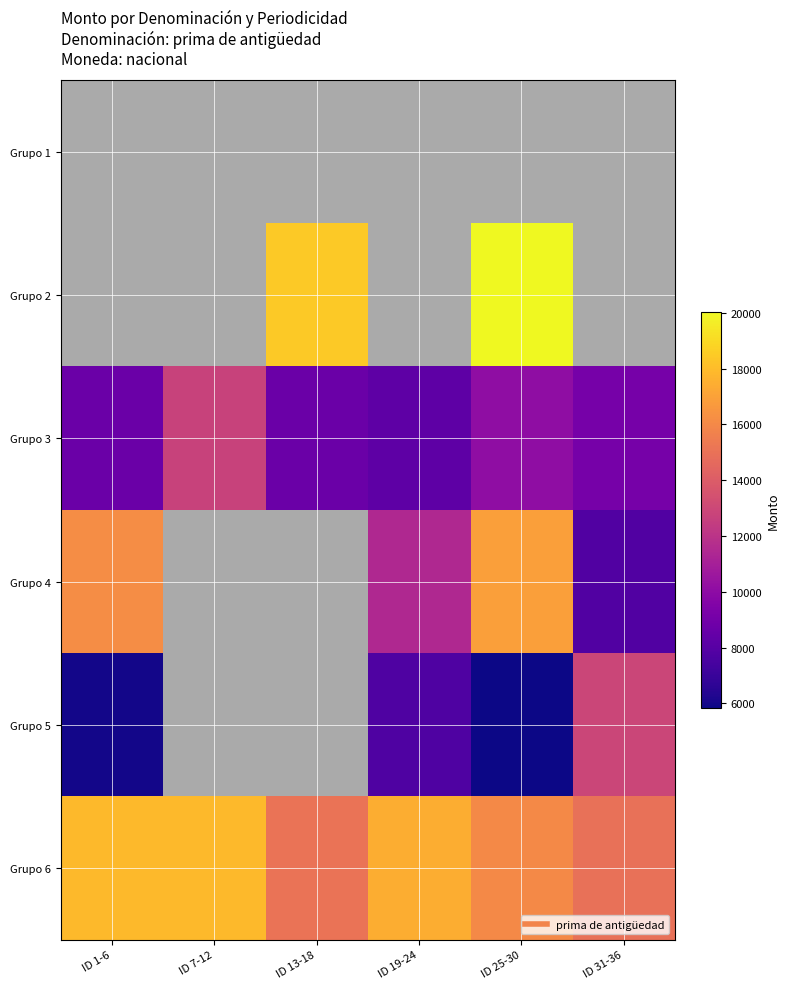

What is the difference between the second highest and second lowest values in the Grupo 6 series?

2821.1